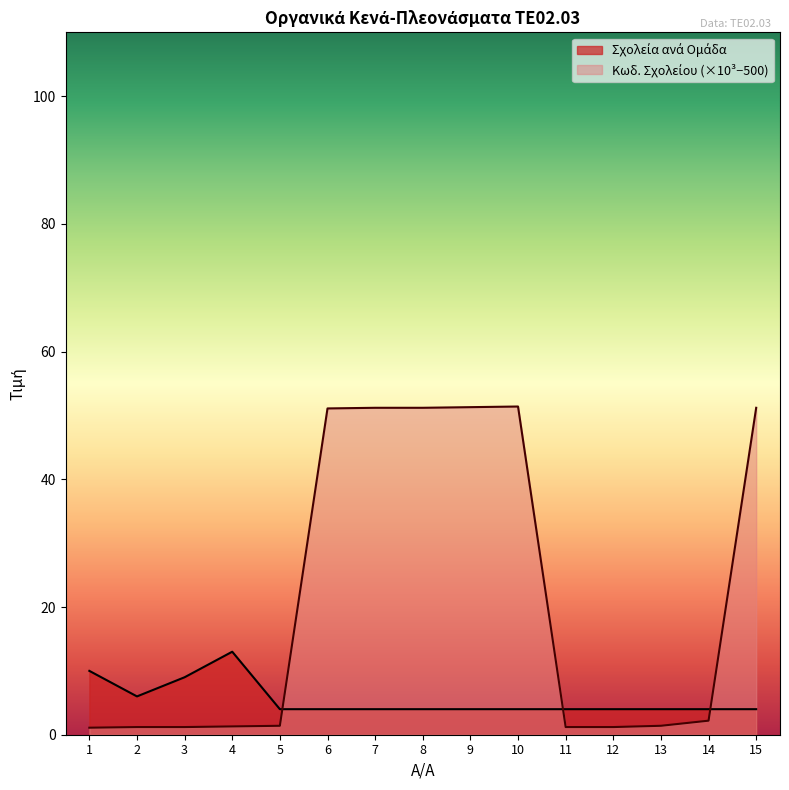

Which series ends up on top after the final intersection of Σχολεία ανά Ομάδα and Κωδ. Σχολείου (count)?

Κωδ. Σχολείου (count)